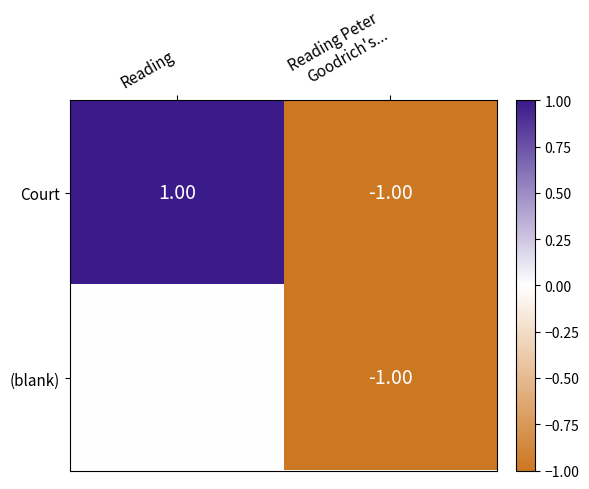

Which series has the largest range (max minus min)?

Court